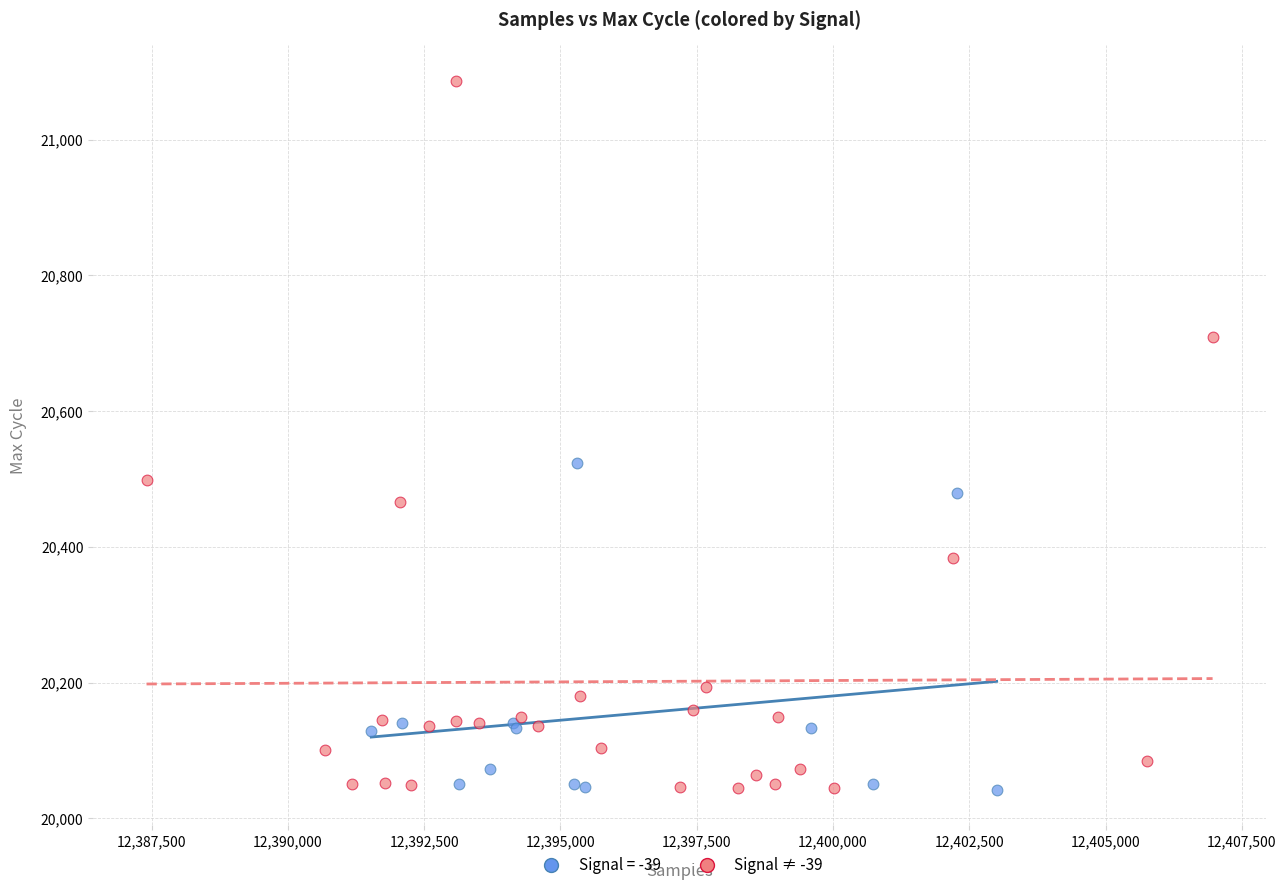

Which series has the largest Y range (max minus min)?

Signal ≠ -39